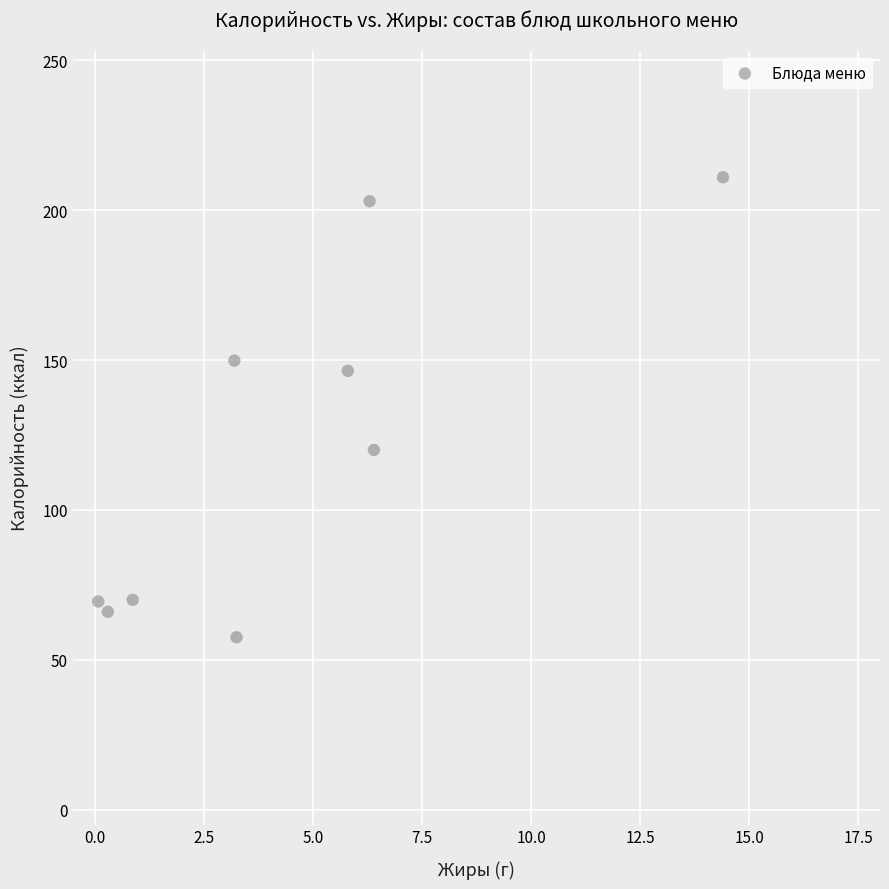

What is the average Y value?

121.5